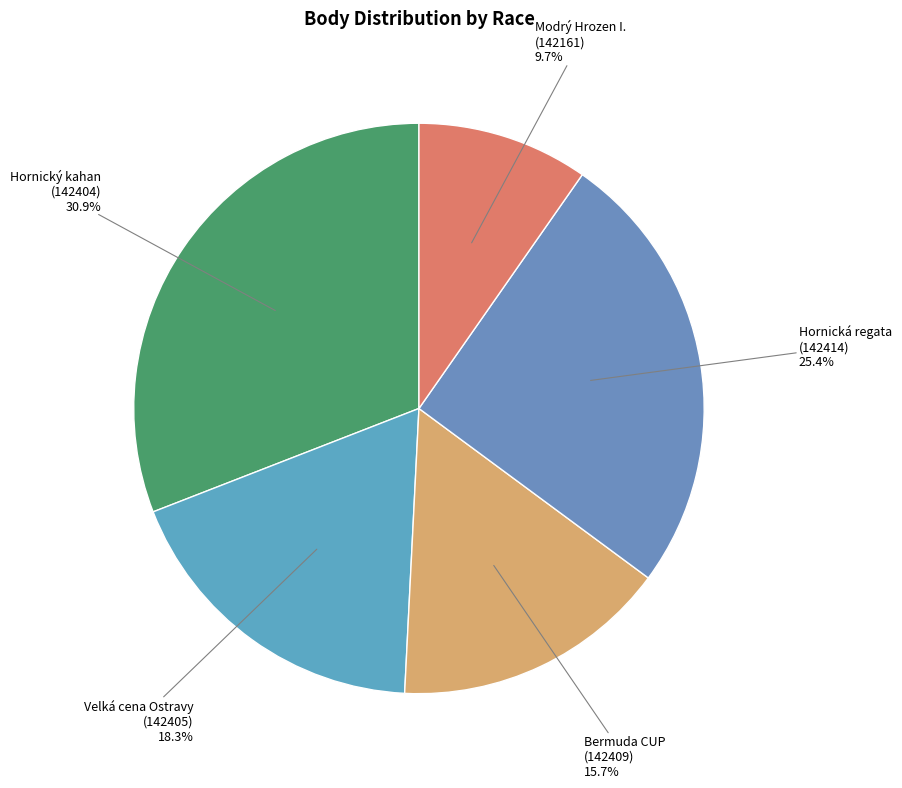

Rank the categories by value from highest to lowest.

Hornický kahan
(142404), Hornická regata
(142414), Velká cena Ostravy
(142405), Bermuda CUP
(142409), Modrý Hrozen I.
(142161)